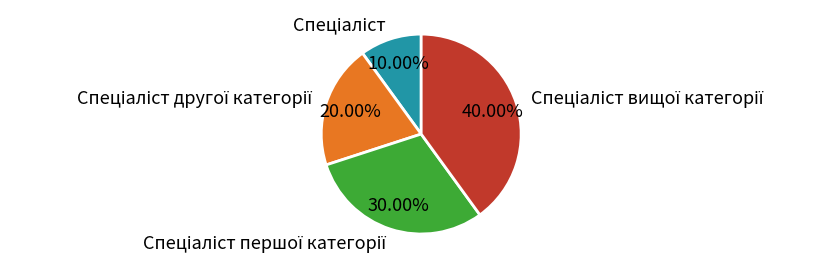

Does any single category account for the majority?

No